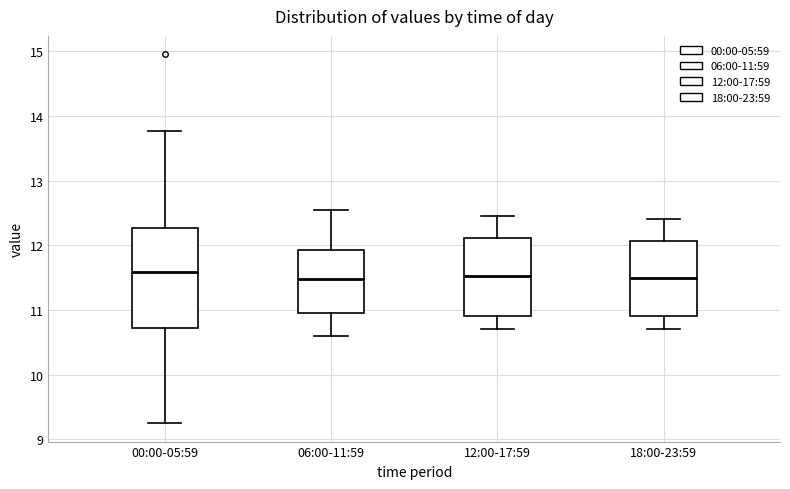

Reading left to right, transcribe this box plot: for each box, give where its median line is, the range the box spans, and where its two whiskers end, as read against the y-axis. The values are not printed on the chart, so give them approximately, as read against the axis.

00:00-05:59: median 11.6, box 10.7 to 12.3, whiskers 9.3 to 13.8
06:00-11:59: median 11.5, box 11.0 to 11.9, whiskers 10.6 to 12.6
12:00-17:59: median 11.5, box 10.9 to 12.1, whiskers 10.7 to 12.5
18:00-23:59: median 11.5, box 10.9 to 12.1, whiskers 10.7 to 12.4